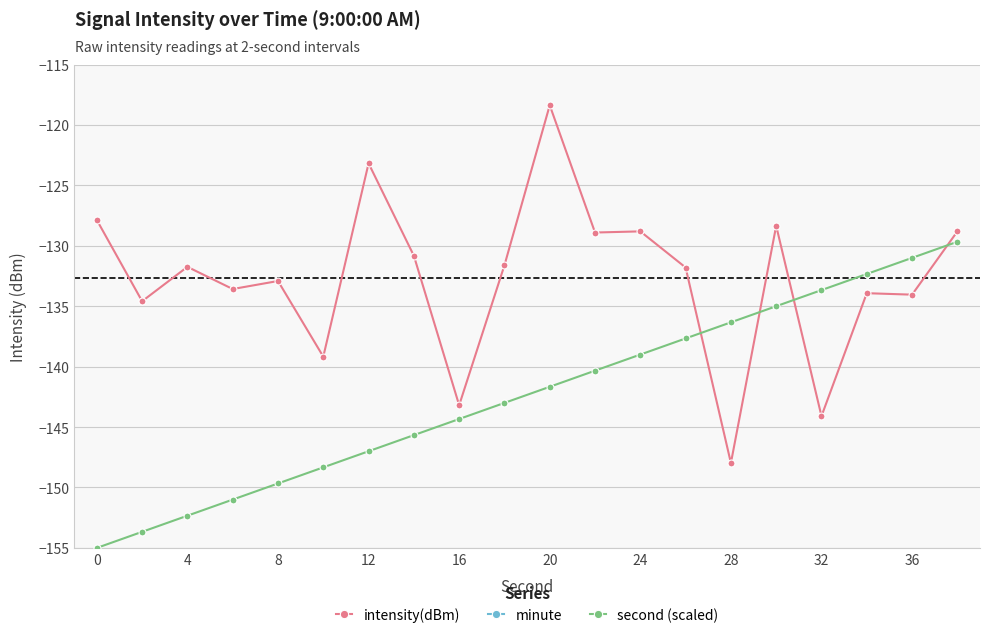

Which series has the largest total across all categories?

minute